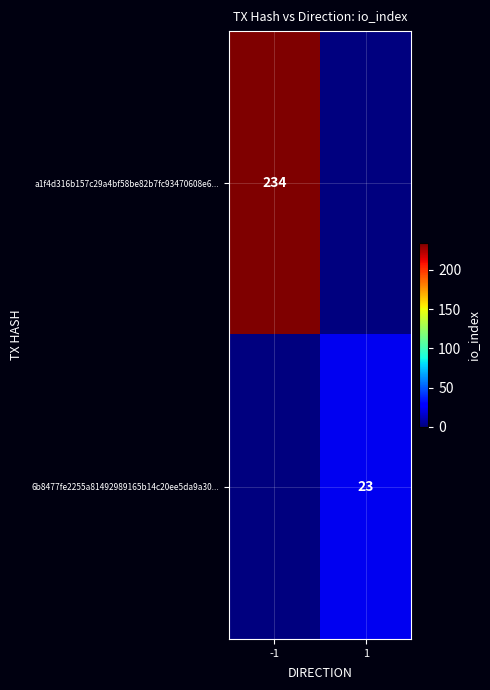

True or false: 6b8477fe2255a81492989165b14c20ee5da9a30... has a value of 23 at 1.

True